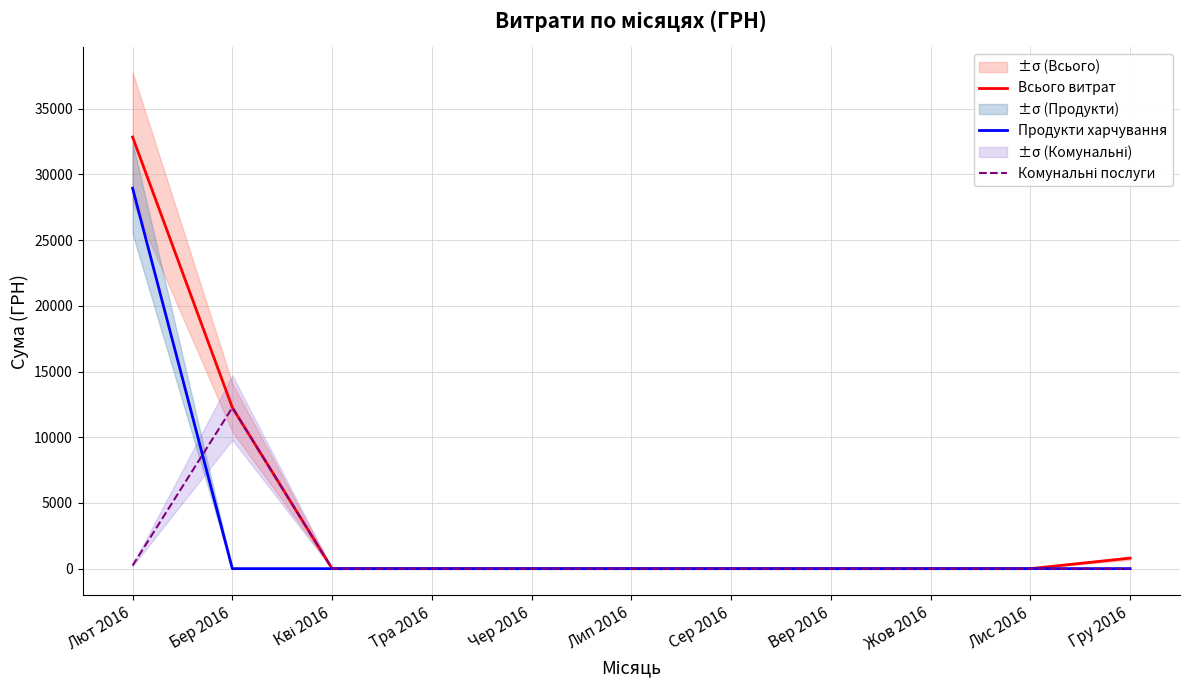

At which category is the sum across all series the highest?

Лют 2016